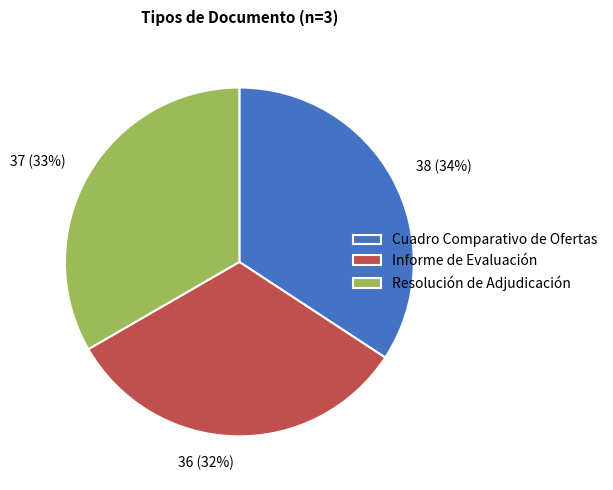

To the nearest percent, what is the combined percentage of Resolución de Adjudicación and Informe de Evaluación?

66%